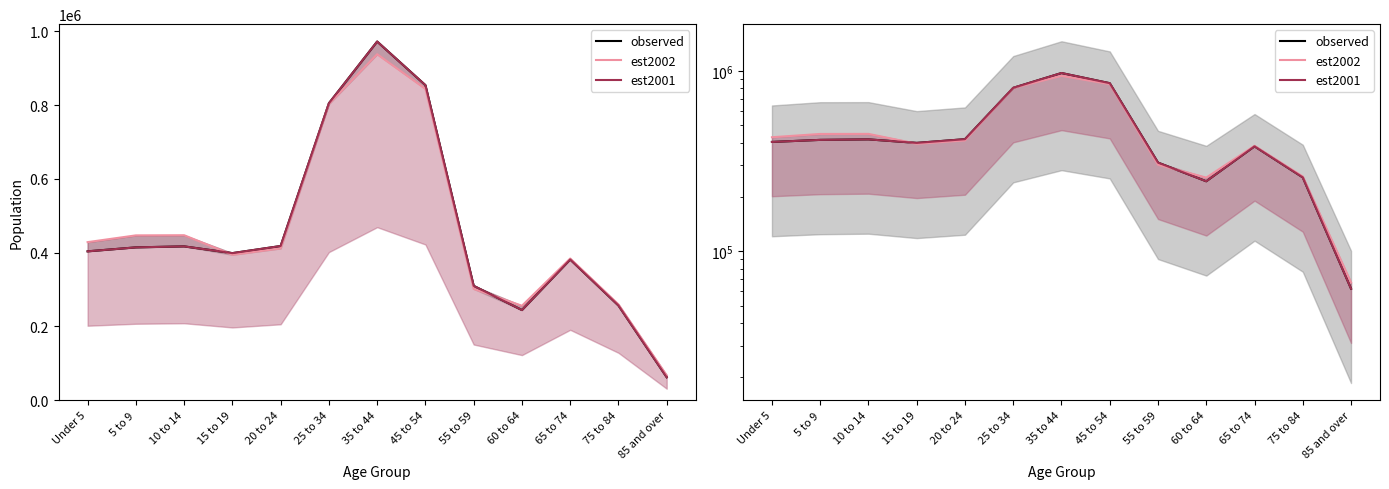

What is the difference between the observed values at 15 to 19 and 55 to 59?

88668